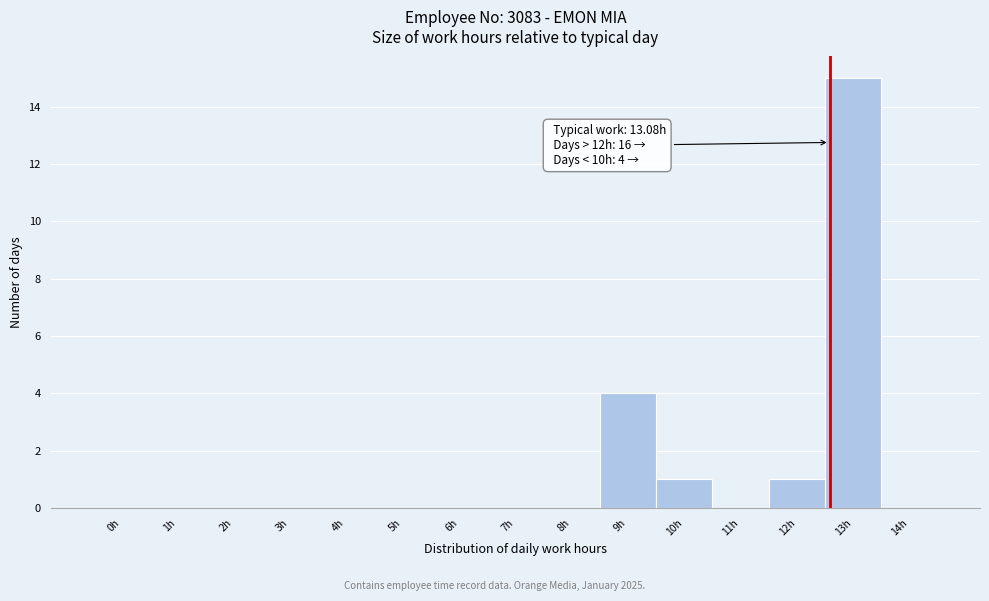

Reading left to right, transcribe all the data shown in this chart.

0h=0	1h=0	2h=0	3h=0	4h=0	5h=0	6h=0	7h=0	8h=0	9h=4	10h=1	11h=0	12h=1	13h=15	14h=0